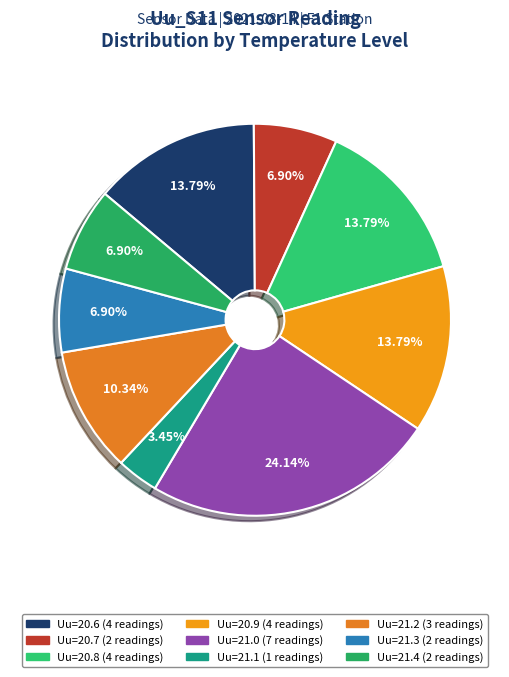

To the nearest percent, what is the average slice percentage?

11%